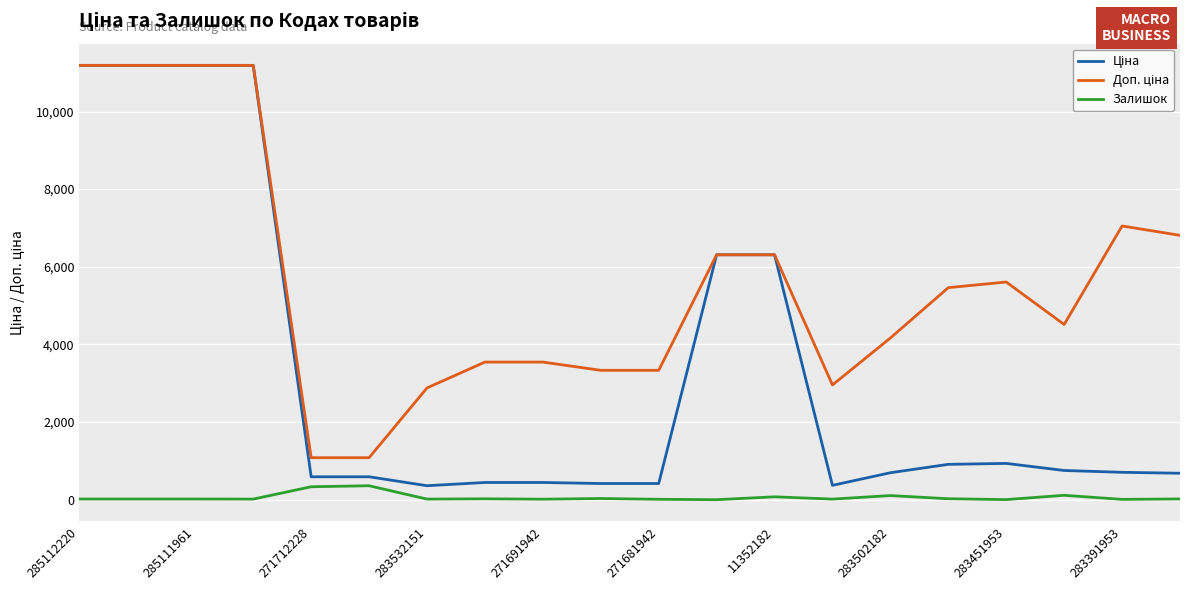

Which series has the largest range (max minus min)?

Ціна